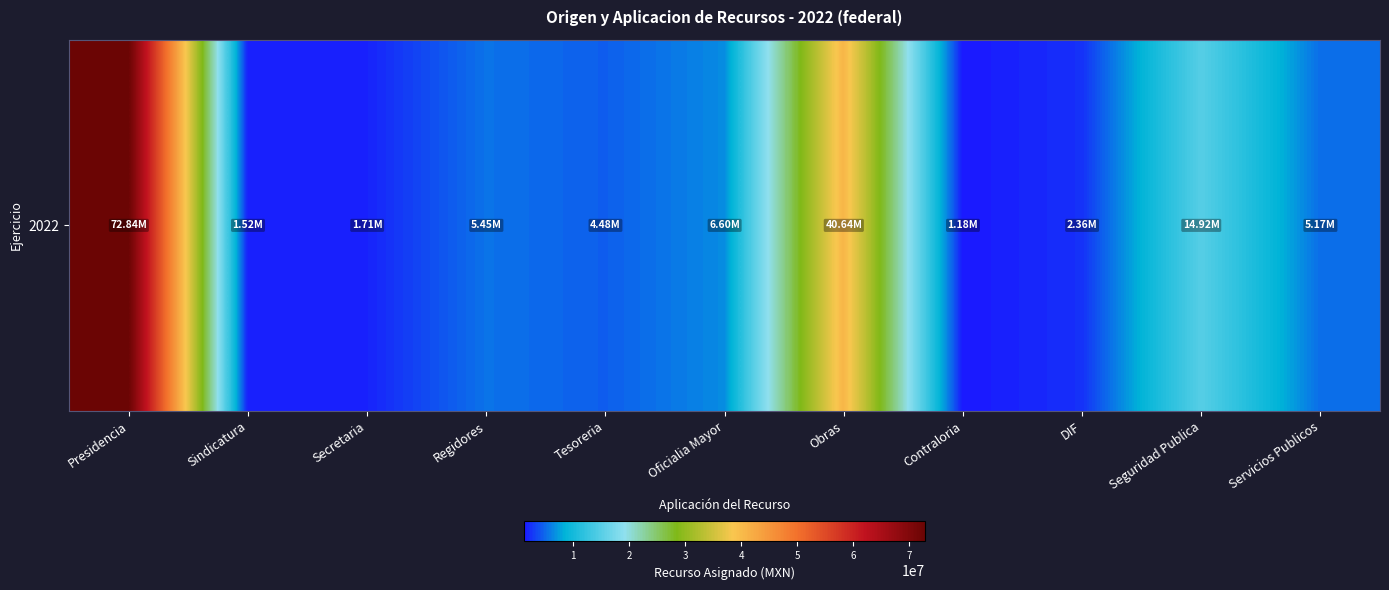

Where is the data nearest to the value 37012434?

Obras